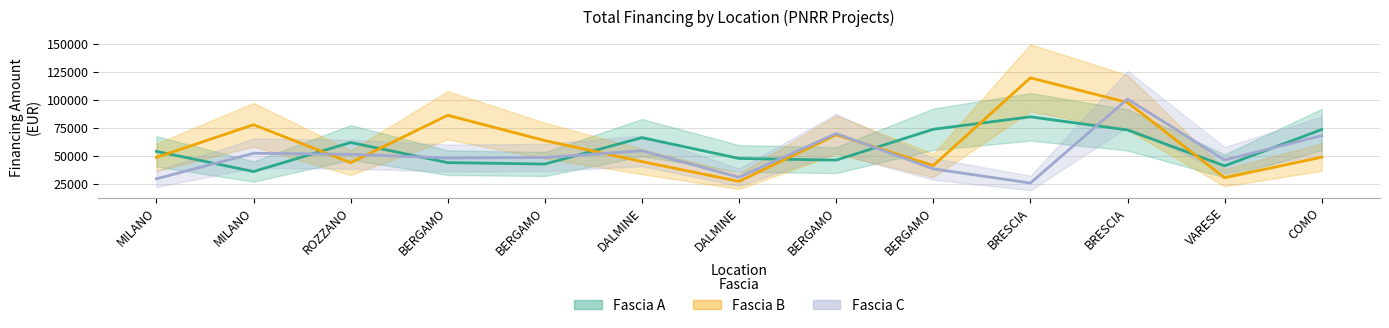

Does the chart display data point markers on the line(s)?

No